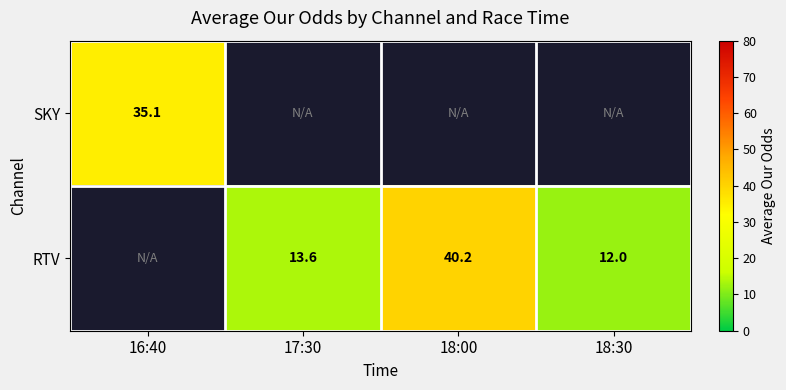

The RTV series shows 12.0 at 18:30. True or false?

True